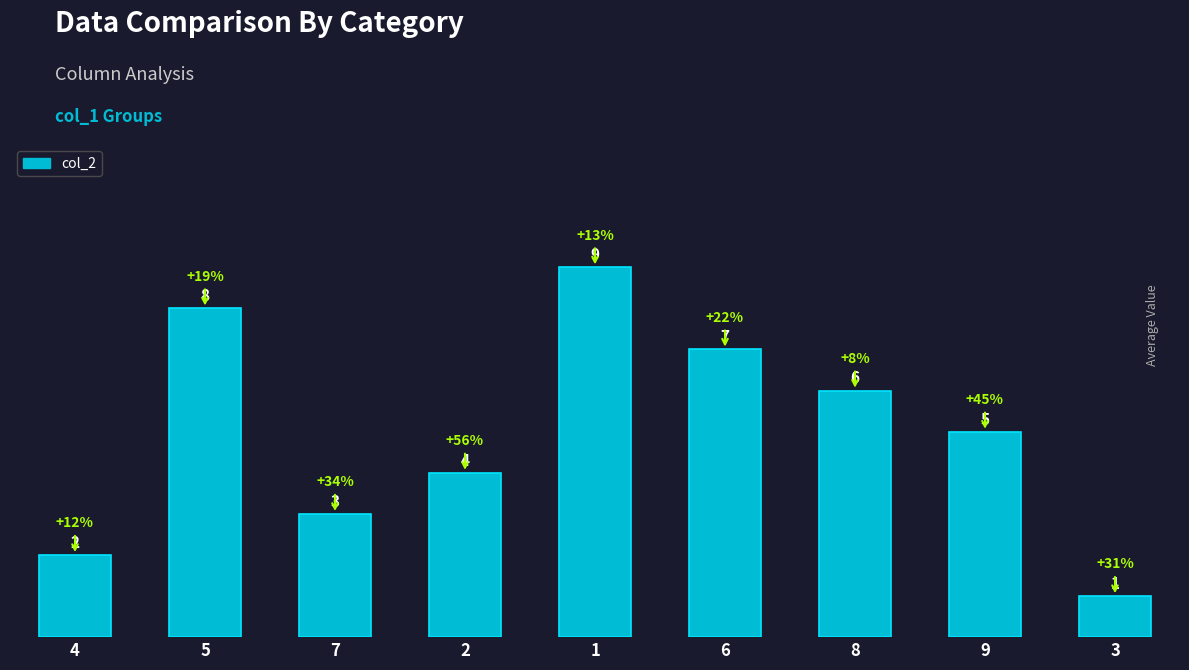

Reading left to right, extract all data points from this chart.

4=2	5=8	7=3	2=4	1=9	6=7	8=6	9=5	3=1